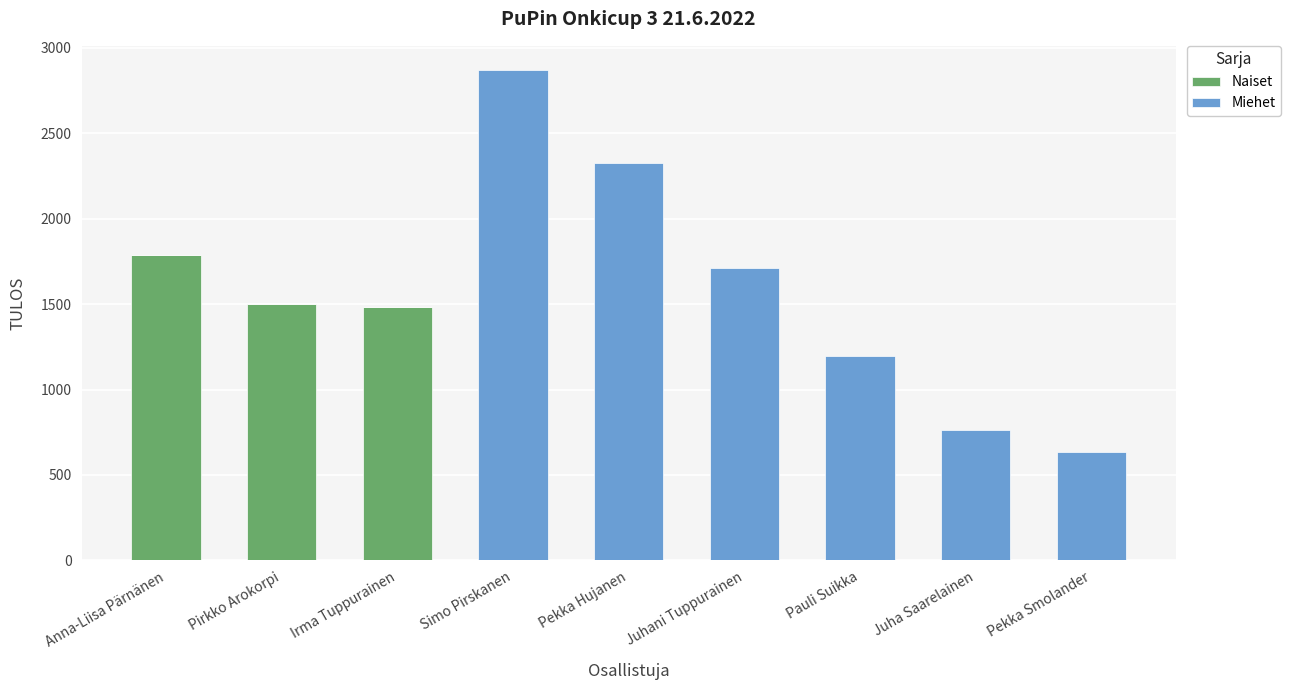

What is the total value across all series at Juhani Tuppurainen?

1709